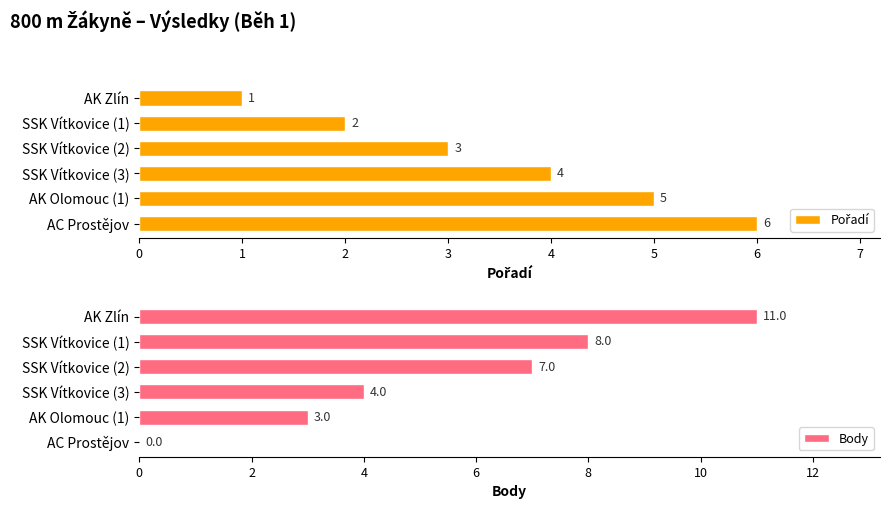

What is the average value of the Body series?

6